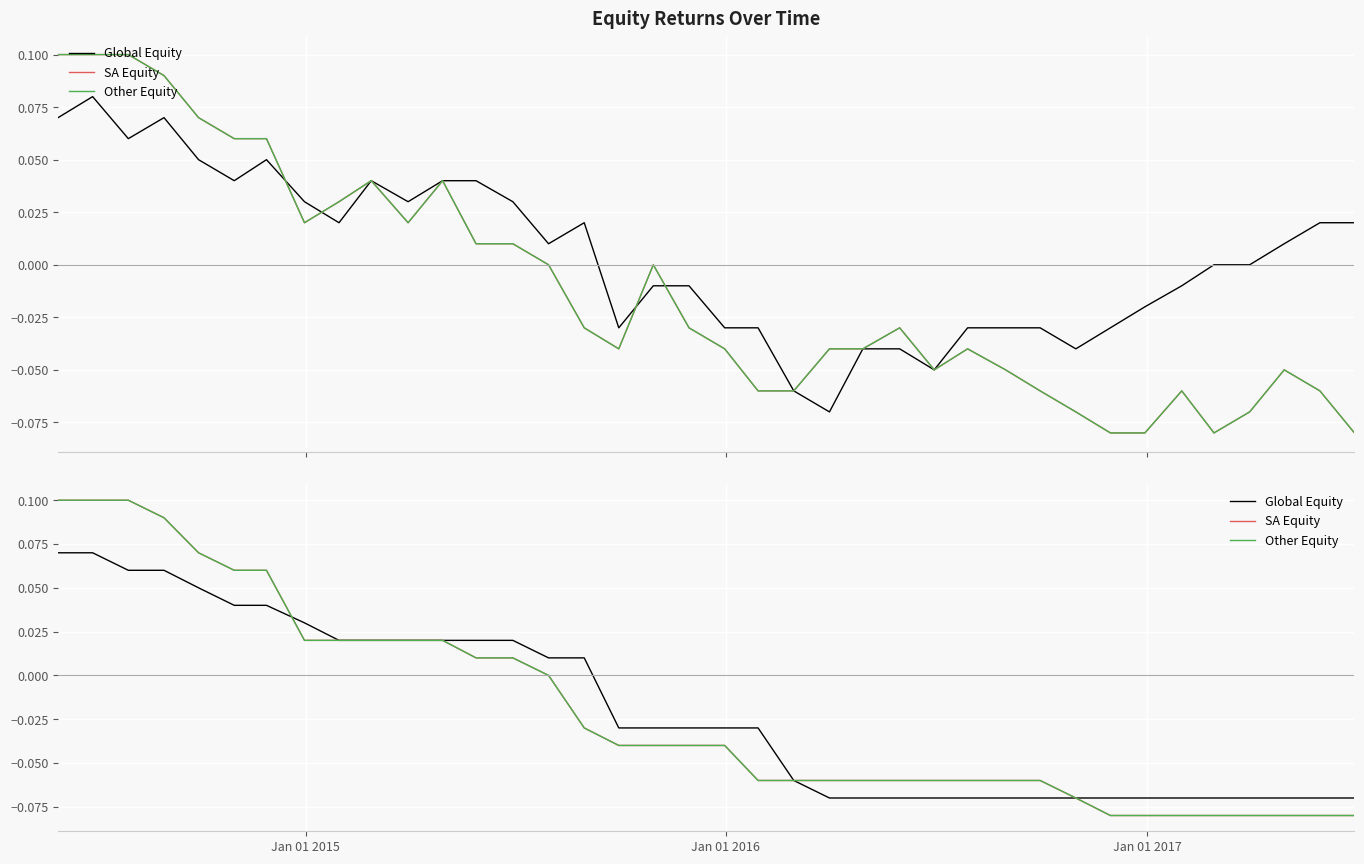

Which series has the largest range (max minus min)?

SA Equity